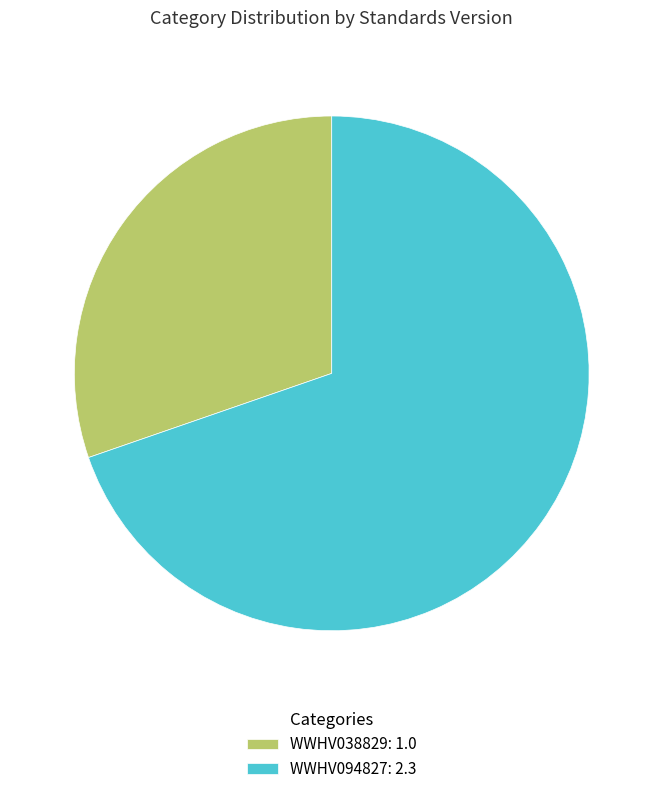

Is there a majority slice in this chart?

Yes